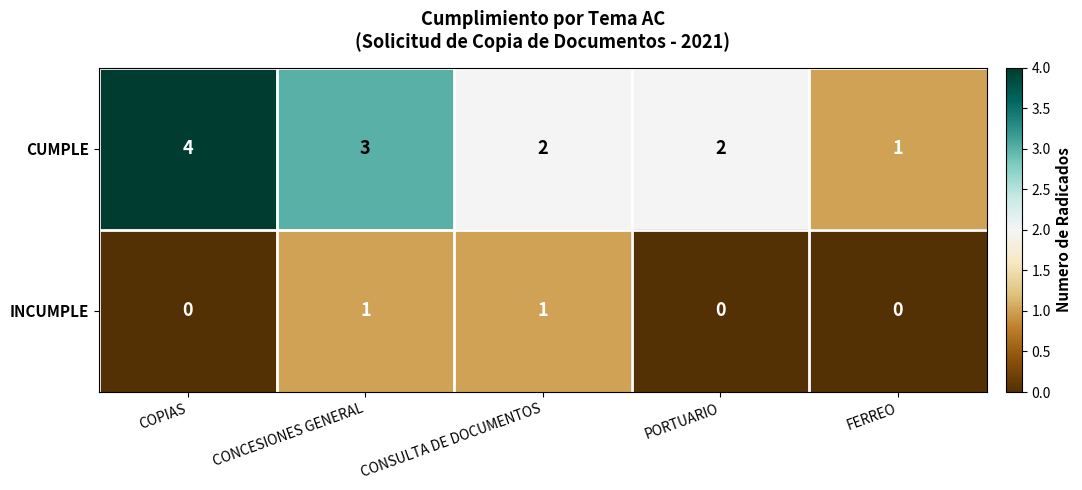

Which label corresponds to the largest value in the chart?

COPIAS